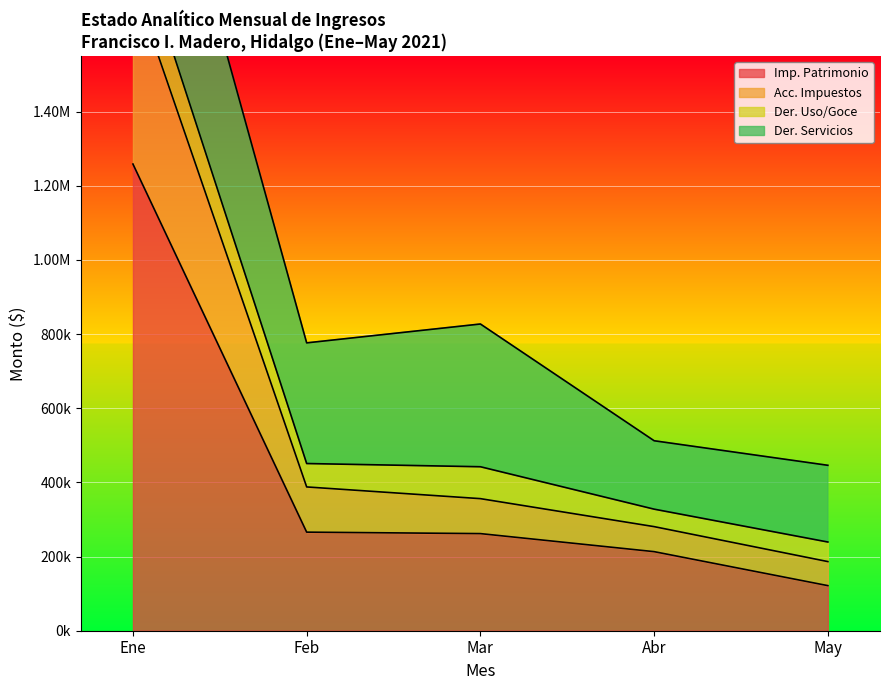

What is the approximate value of Abr at Impuestos patrimonio?

213286.0